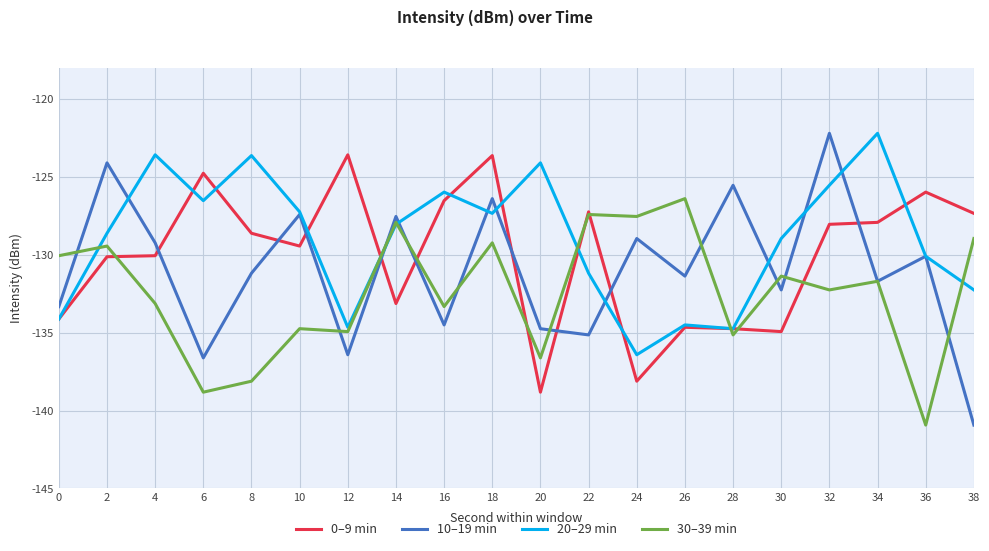

Between 2 and 36, which series saw the biggest shift?

30–39 min